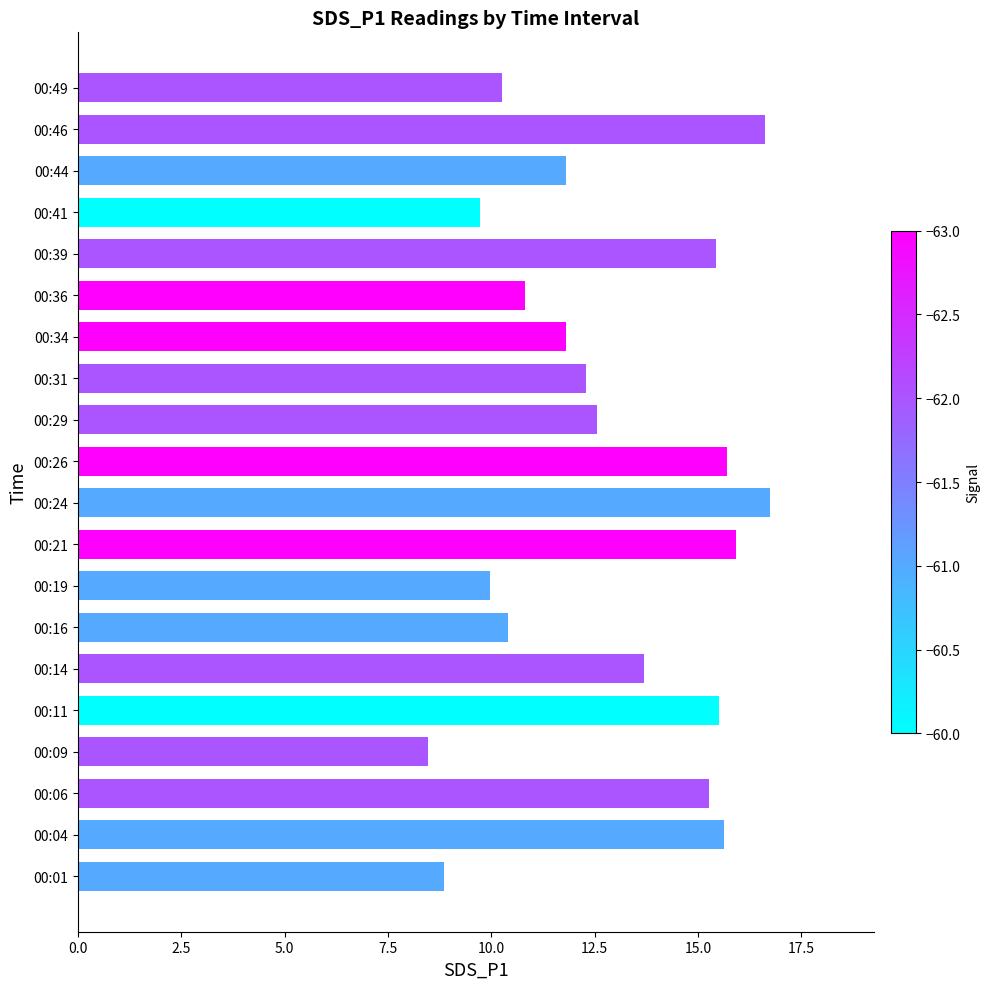

What is the smallest value displayed?

8.5